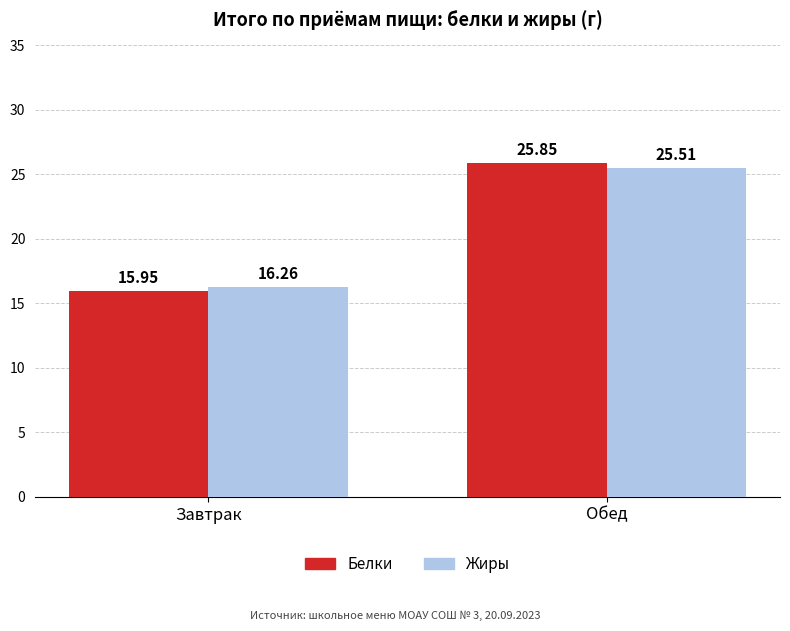

What are all the series names shown in the legend?

Белки, Жиры